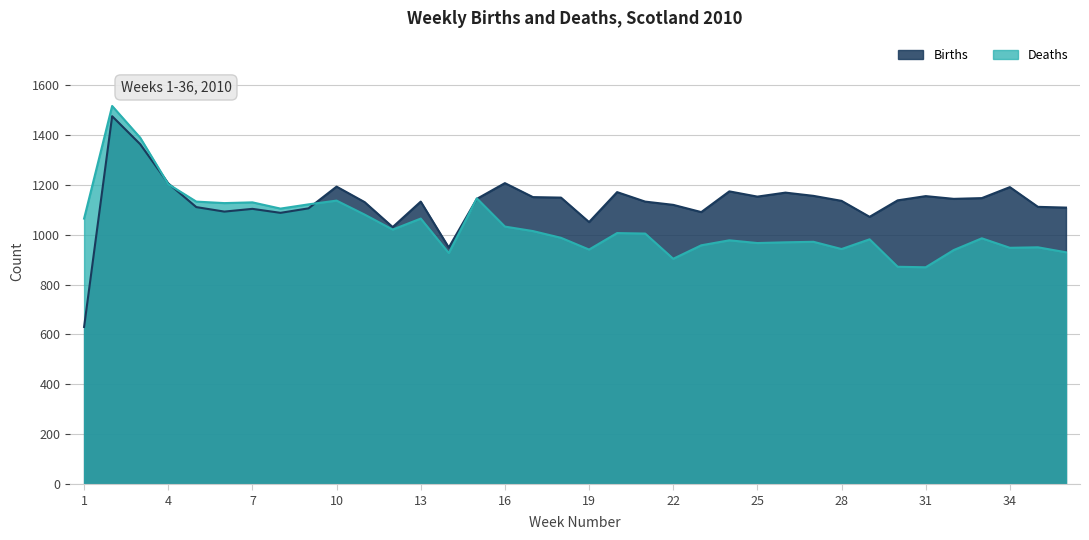

At which label is Births closest to 1052?

19